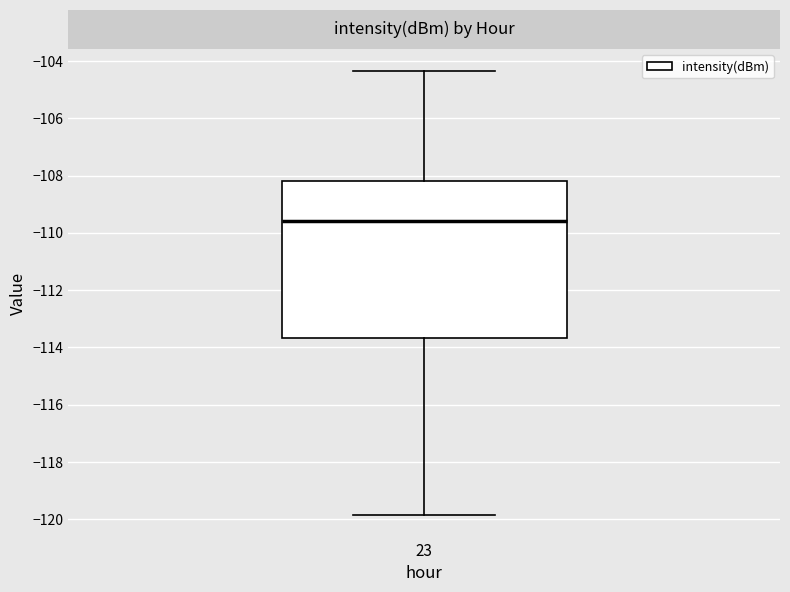

Transcribe this box plot: give where the median line is, the range the box spans, and where the two whiskers end, as read against the y-axis. The values are not printed on the chart, so give them approximately, as read against the axis.

median -109.6, box -113.6 to -108.2, whiskers -119.8 to -104.4